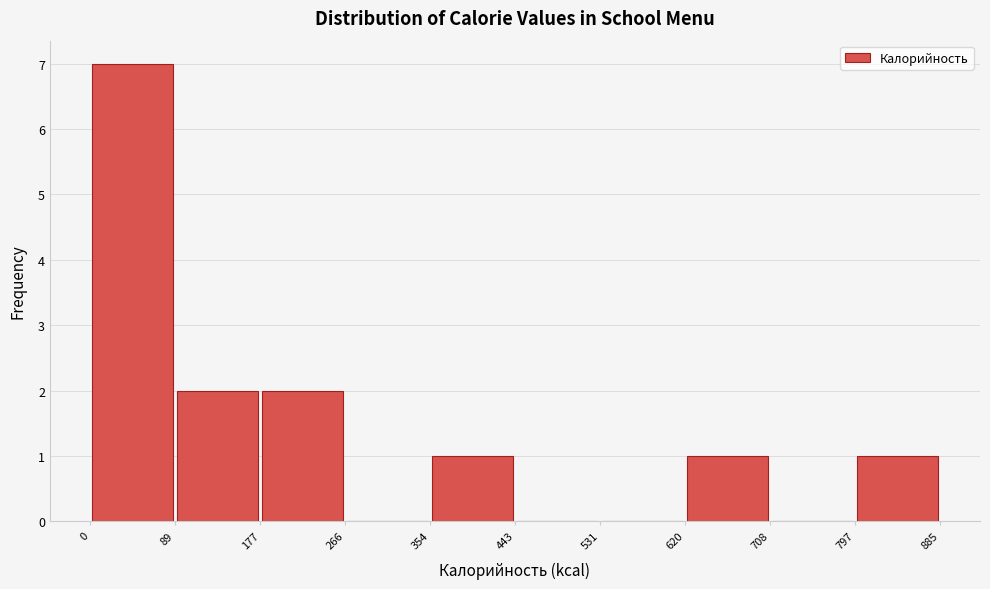

Reading left to right, list every bar in this chart as the range it spans on the x-axis followed by its height. The values are not printed on the chart, so give them approximately, as read against the axis.

0 to 89: 7
89 to 177: 2
177 to 266: 2
266 to 354: 0
354 to 443: 1
443 to 531: 0
531 to 620: 0
620 to 708: 1
708 to 797: 0
797 to 885: 1